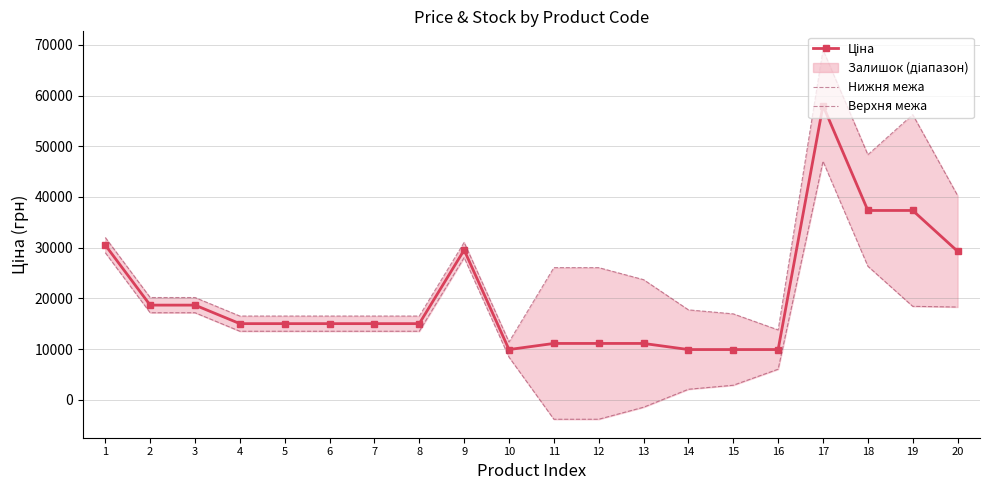

How many interior local peaks does the Нижня межа series have?

2